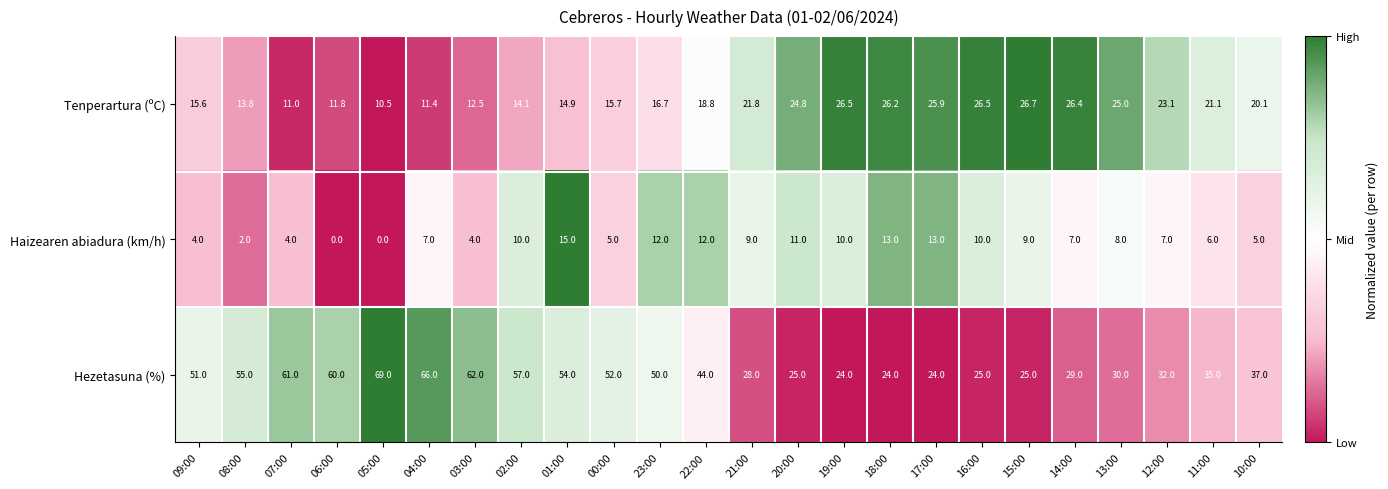

What is the greatest value displayed?

69.0